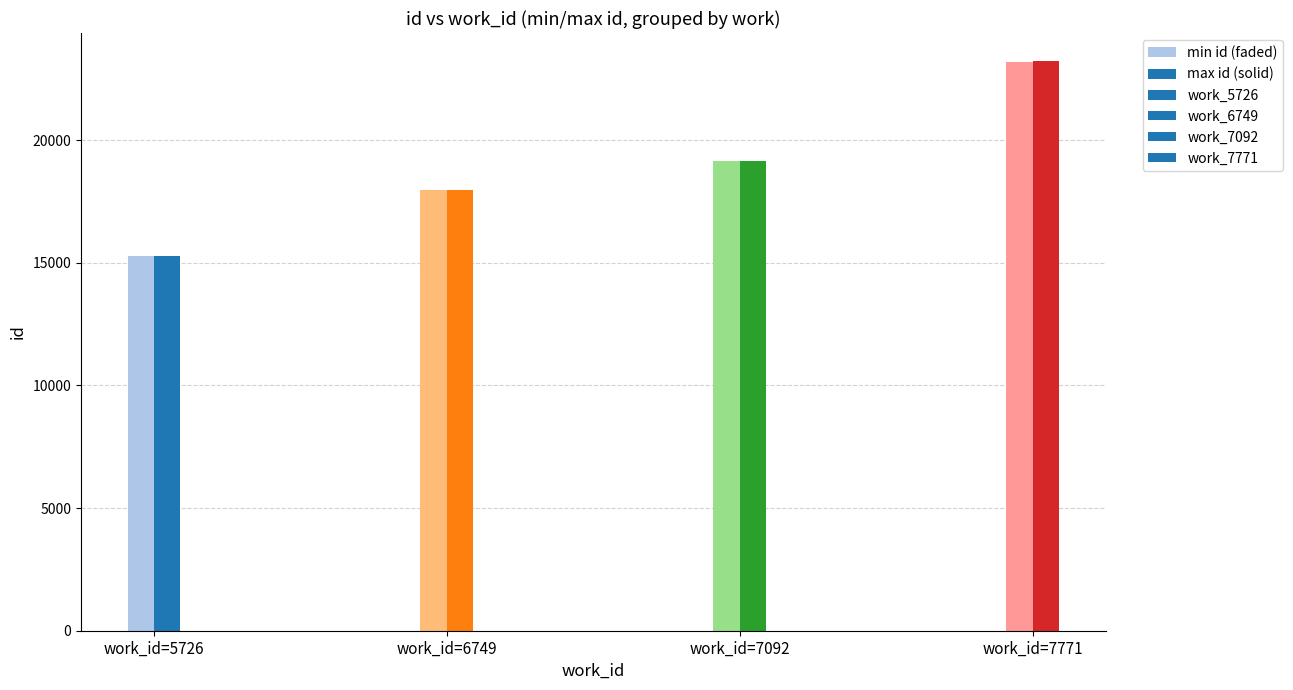

List the labels in order of min id value, smallest first.

5726, 6749, 7092, 7771